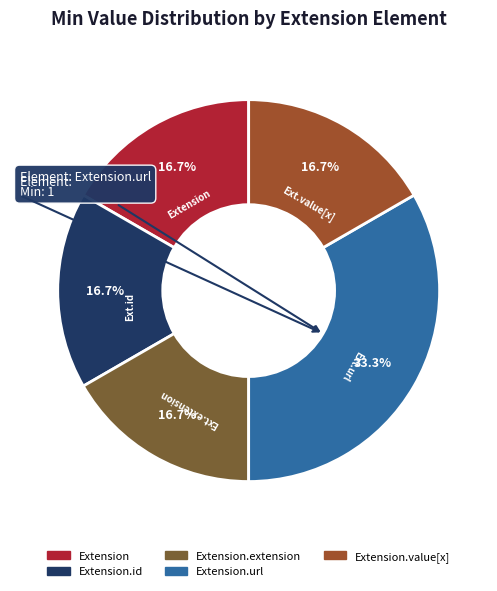

Is there any slice that represents more than half of the pie?

No